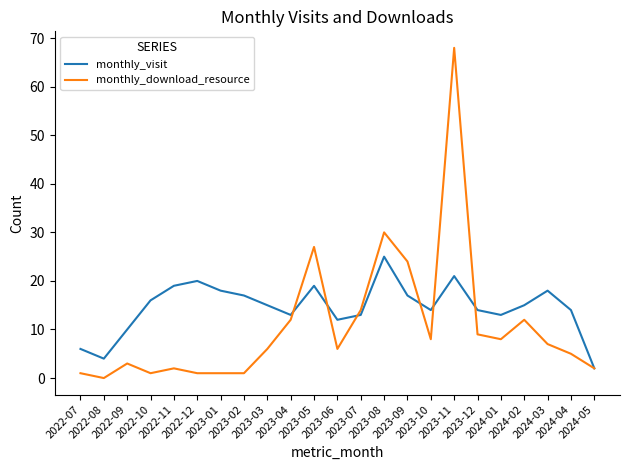

List the series in order of their overall mean, lowest first.

monthly_download_resource, monthly_visit